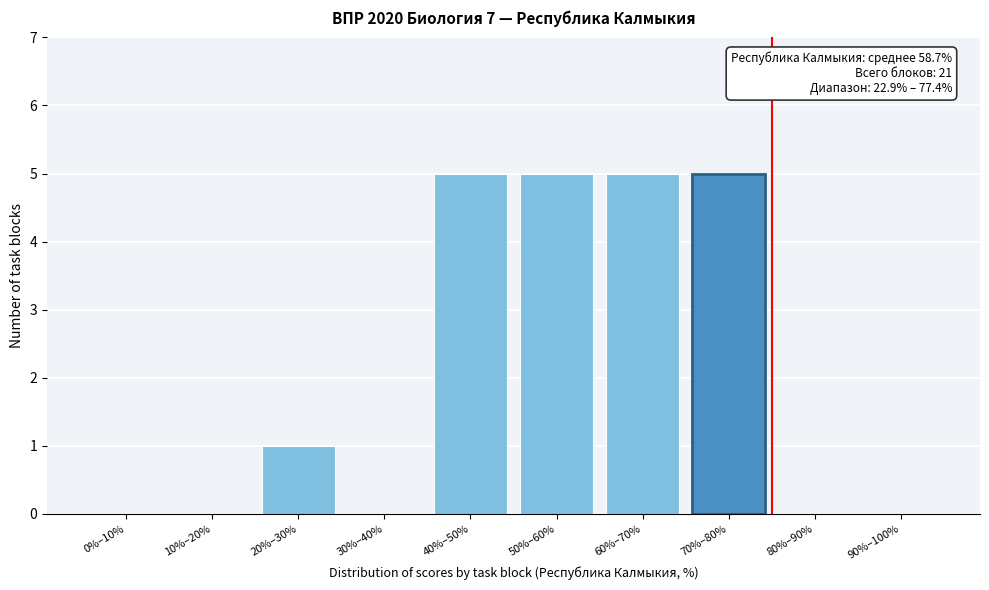

Reading right to left, extract all data points from this chart.

90%–100%=0	80%–90%=0	70%–80%=5	60%–70%=5	50%–60%=5	40%–50%=5	30%–40%=0	20%–30%=1	10%–20%=0	0%–10%=0